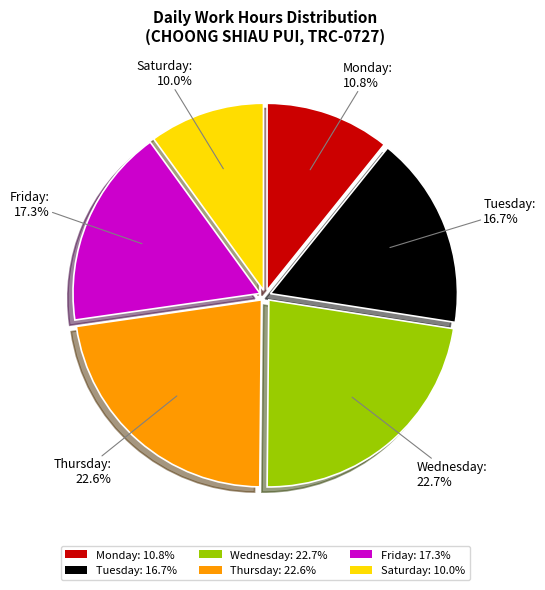

What is the ratio of the value at Wednesday: 22.7% to the value at Saturday: 10.0%?

2.3